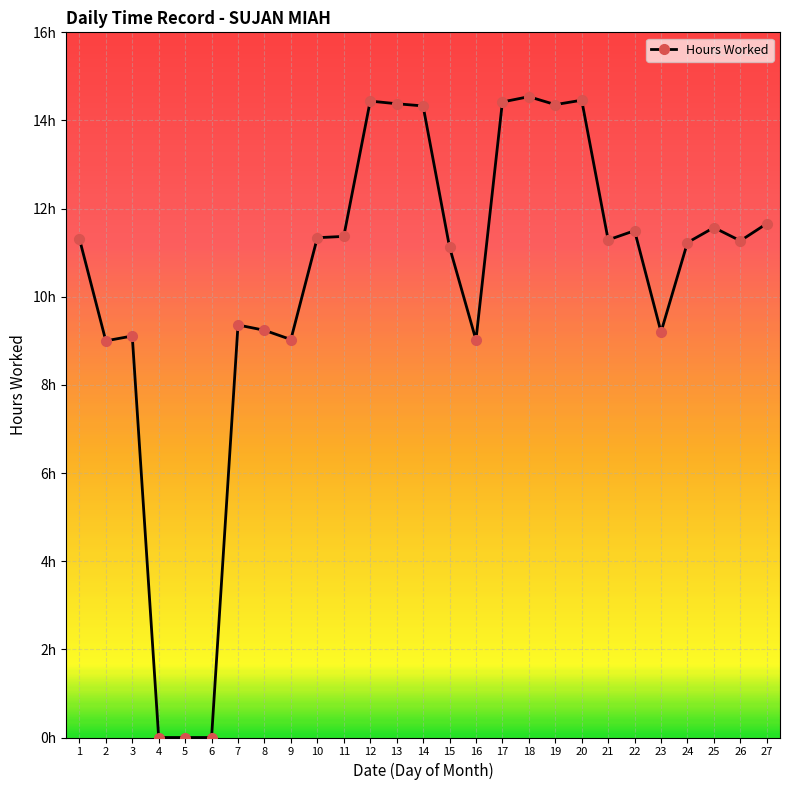

What is the difference between the values at 2 and 26?

2.3